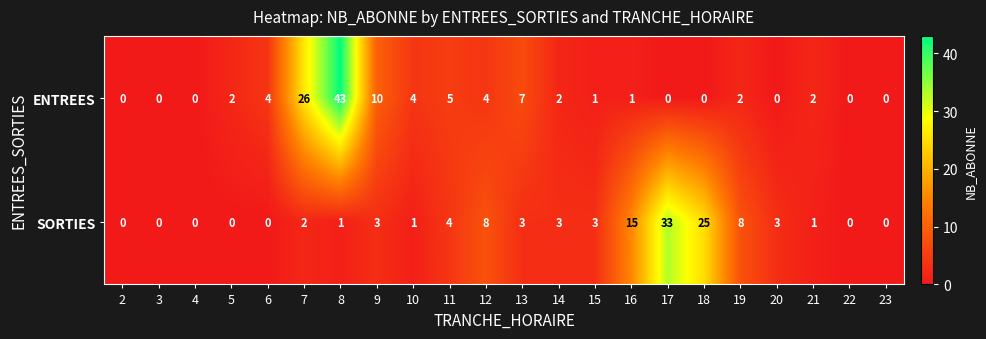

At which label is ENTREES closest to 21?

7